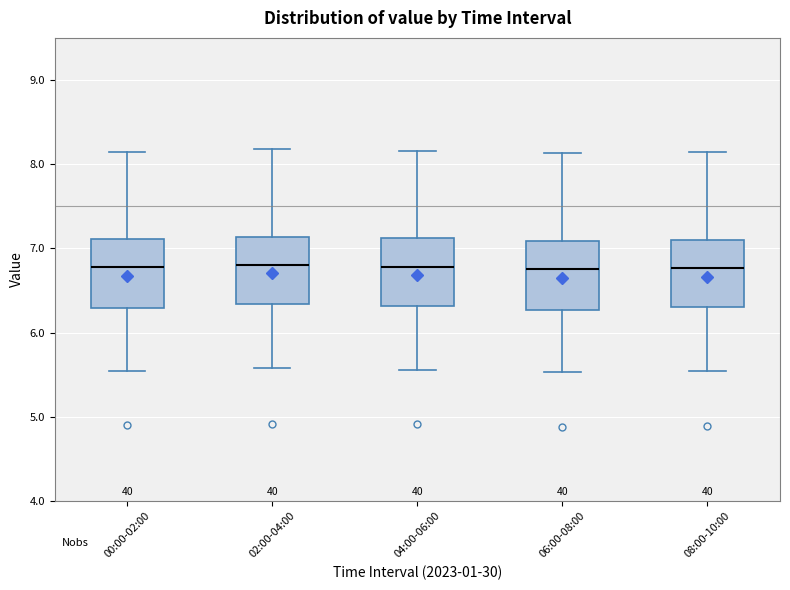

Reading left to right, read every box against the y-axis: the position of its median line, the range the box covers, and the ends of its whiskers. The values are not printed on the chart, so give them approximately, as read against the axis.

00:00-02:00: median 6.8, box 6.3 to 7.1, whiskers 5.6 to 8.2
02:00-04:00: median 6.8, box 6.3 to 7.1, whiskers 5.6 to 8.2
04:00-06:00: median 6.8, box 6.3 to 7.1, whiskers 5.6 to 8.2
06:00-08:00: median 6.8, box 6.3 to 7.1, whiskers 5.5 to 8.1
08:00-10:00: median 6.8, box 6.3 to 7.1, whiskers 5.5 to 8.1